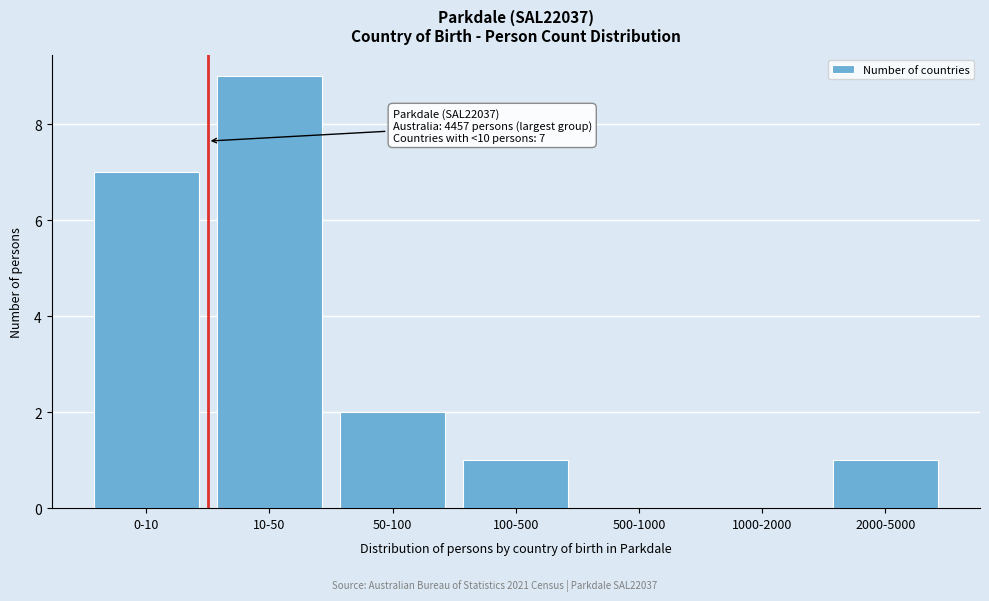

Reading left to right, what are all the values shown in this chart?

0-10=7	10-50=9	50-100=2	100-500=1	500-1000=0	1000-2000=0	2000-5000=1